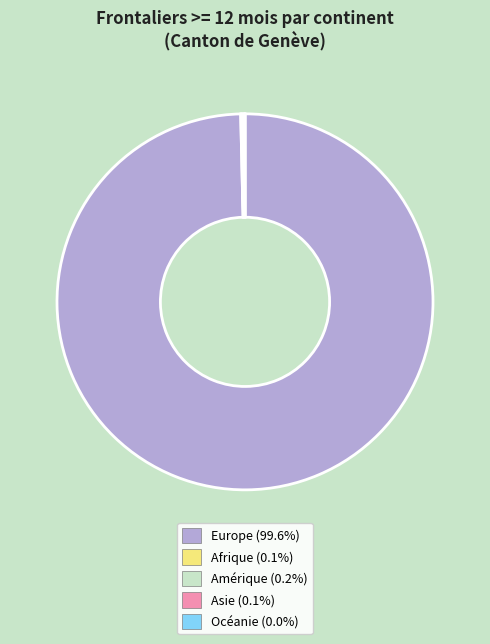

Is there a majority slice in this chart?

Yes